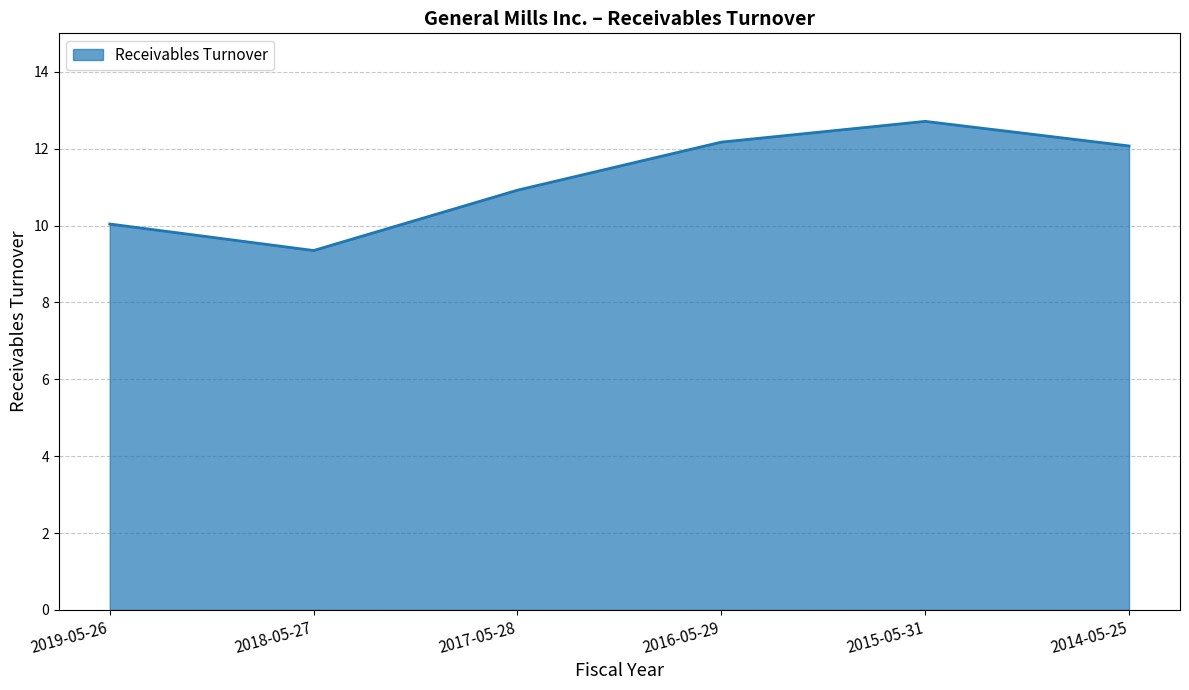

What is the average value?

11.2